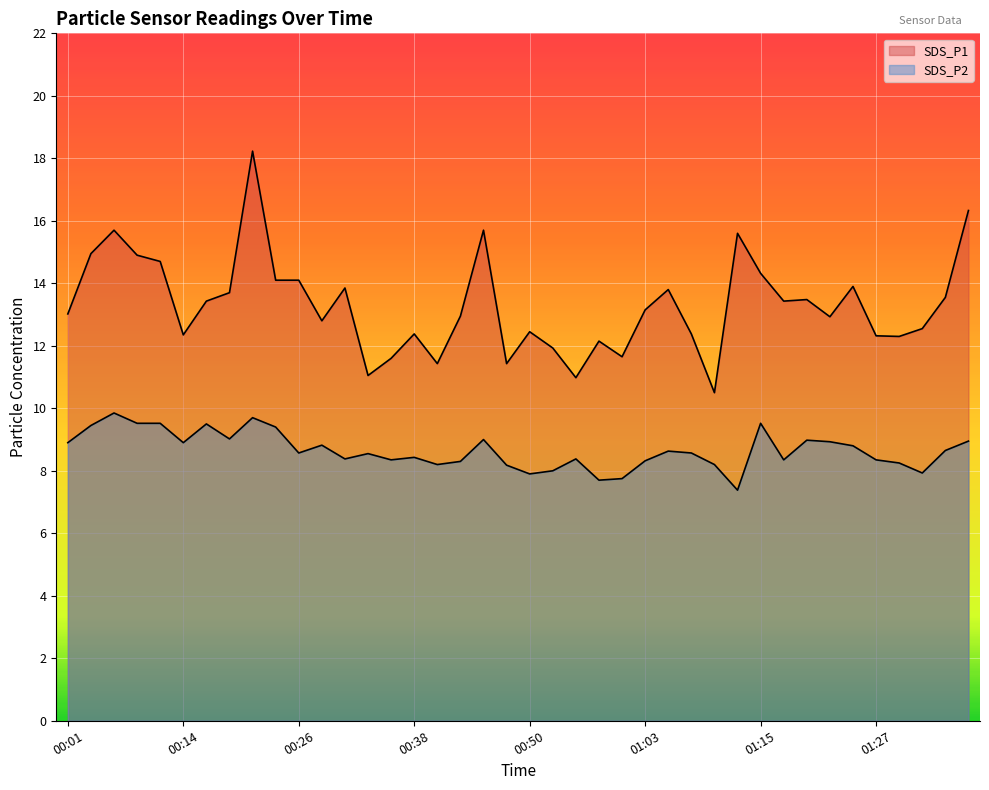

At which category is the sum across all series the highest?

00:21